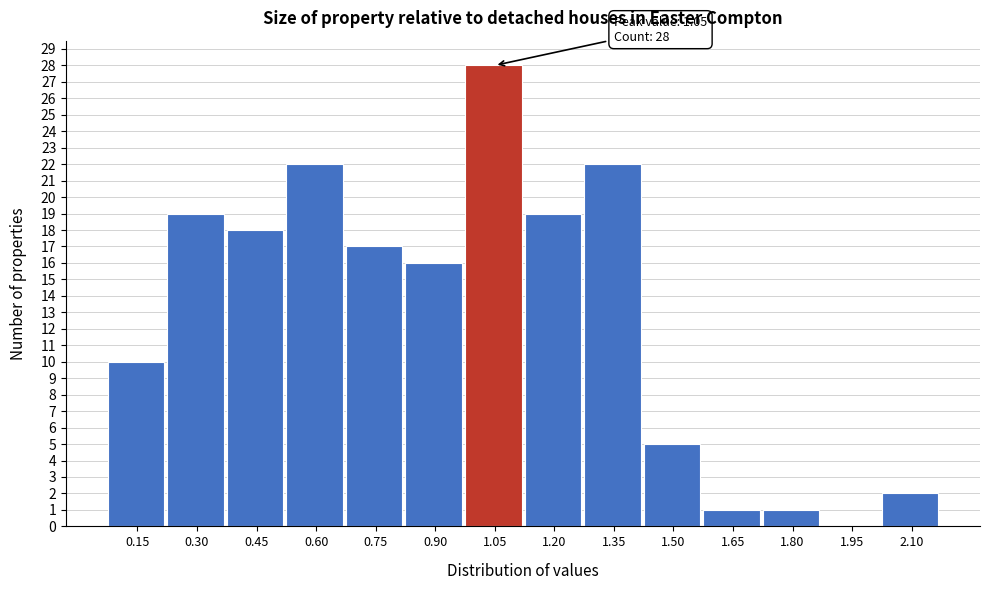

Reading left to right, extract all data points from this chart.

0.15=10	0.30=19	0.45=18	0.60=22	0.75=17	0.90=16	1.05=28	1.20=19	1.35=22	1.50=5	1.65=1	1.80=1	1.95=0	2.10=2